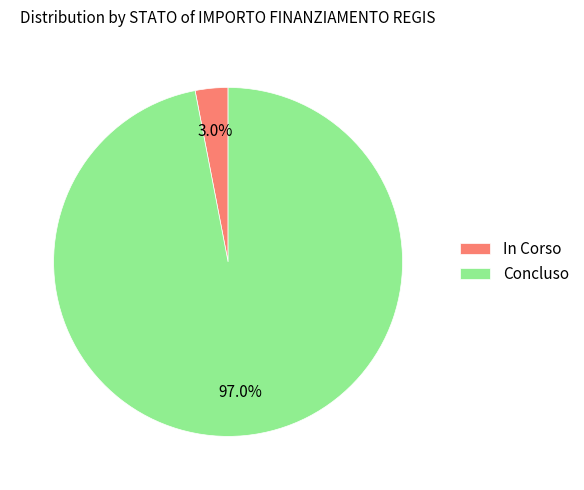

Combined, what portion of the pie is In Corso and Concluso?

100.0%